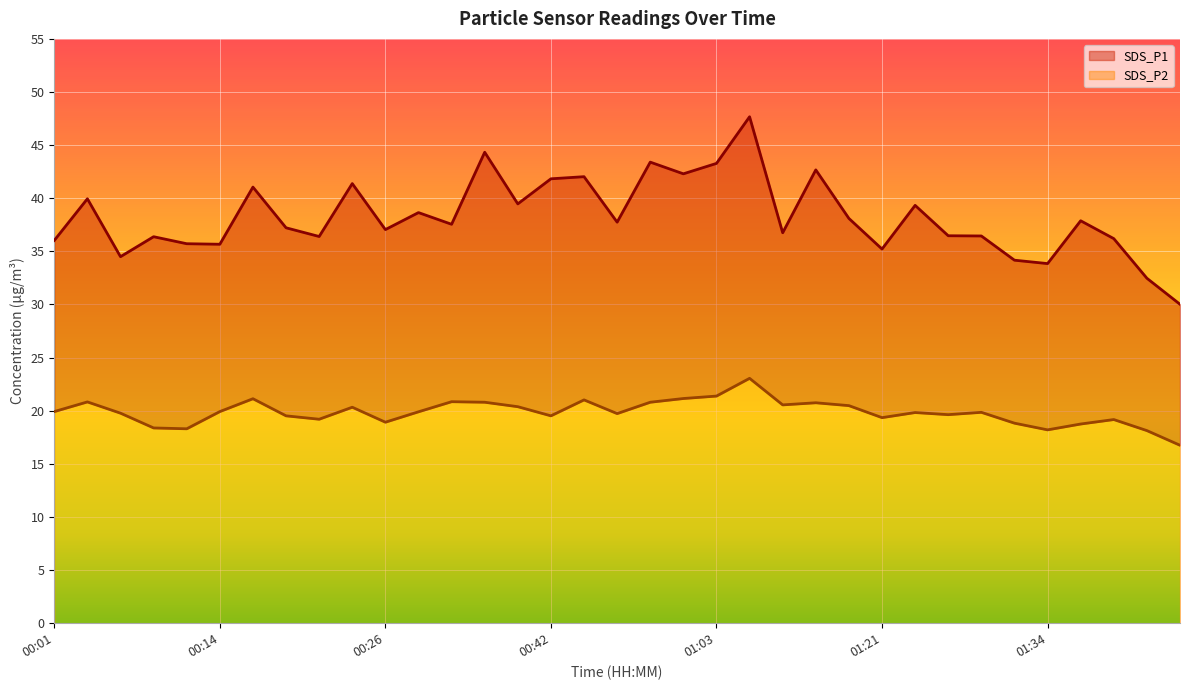

True or false: SDS_P1 and SDS_P2 intersect in this chart.

False